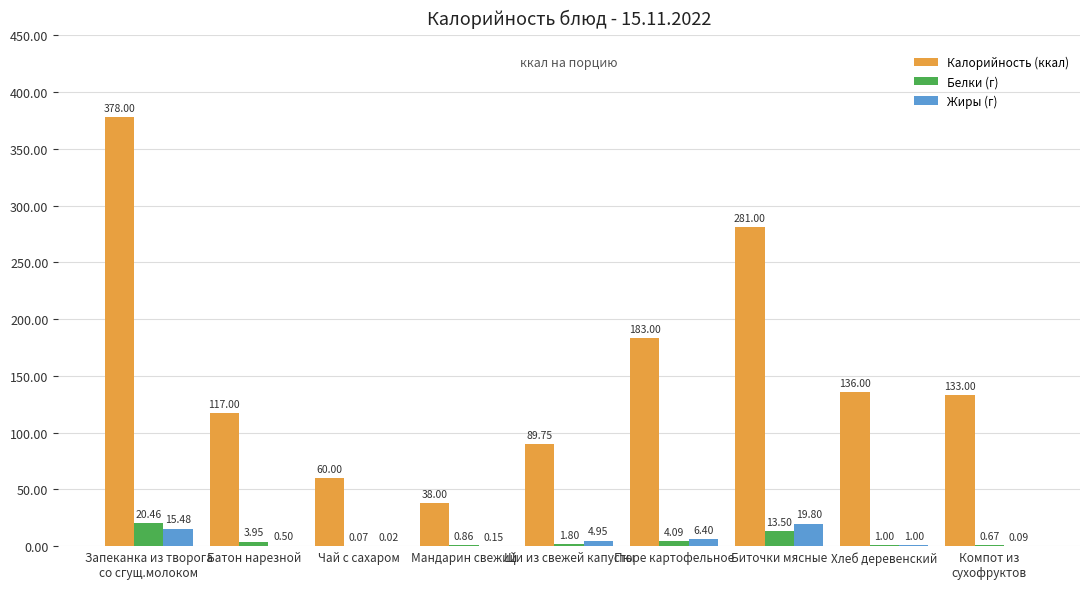

Is the value of Калорийность (ккал) at Батон нарезной greater than the value of Белки (г) at Батон нарезной?

Yes